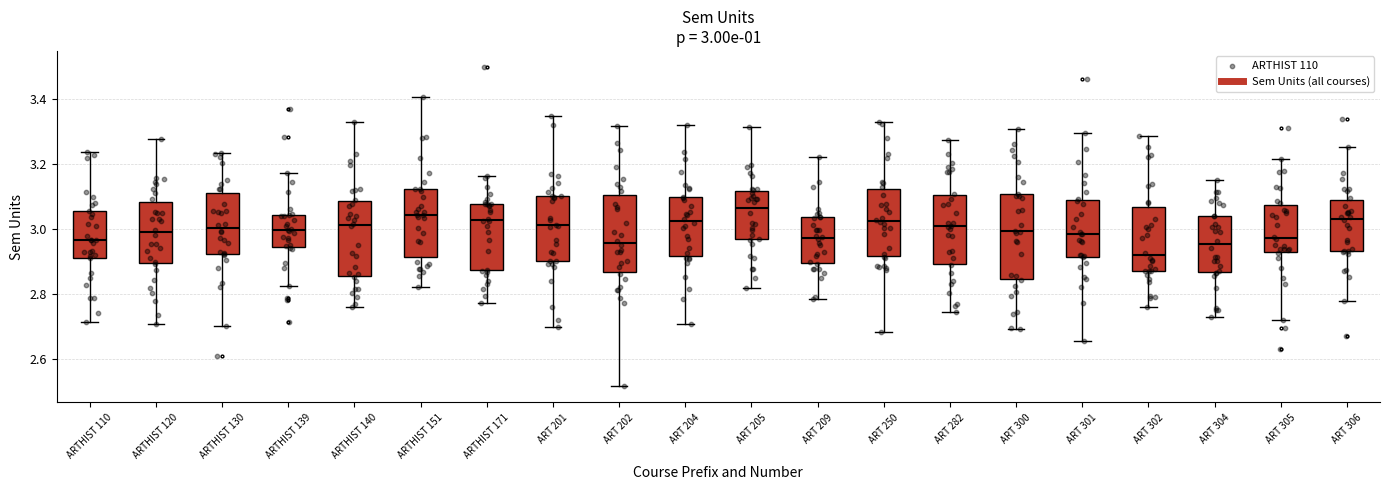

Which box's median line is the lowest?

ART 302